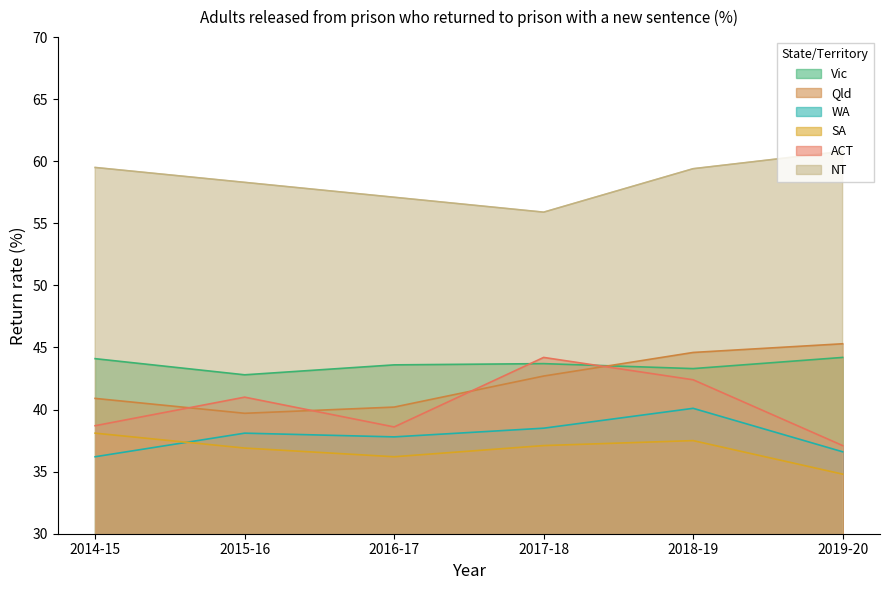

What is the minimum value shown in the chart?

34.8